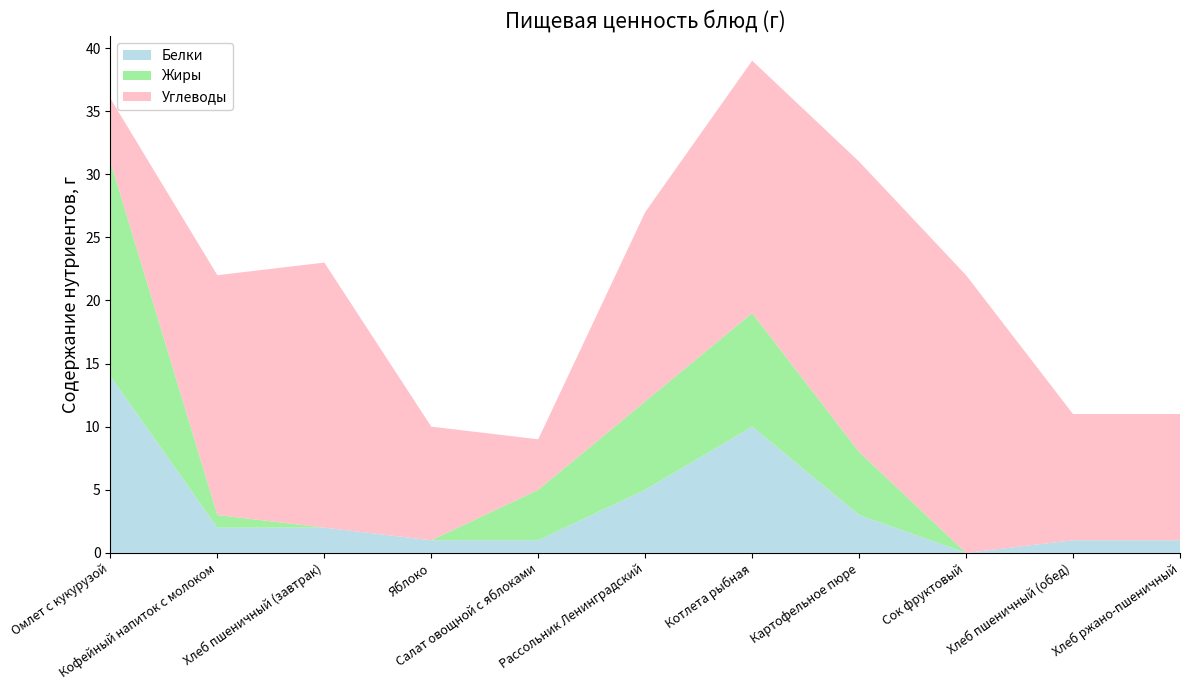

Reading left to right, list all the values displayed in this chart.

Белки: 14	2	2	1	1	5	10	3	0	1	1
Жиры: 17	1	0	0	4	7	9	5	0	0	0
Углеводы: 5	19	21	9	4	15	20	23	22	10	10